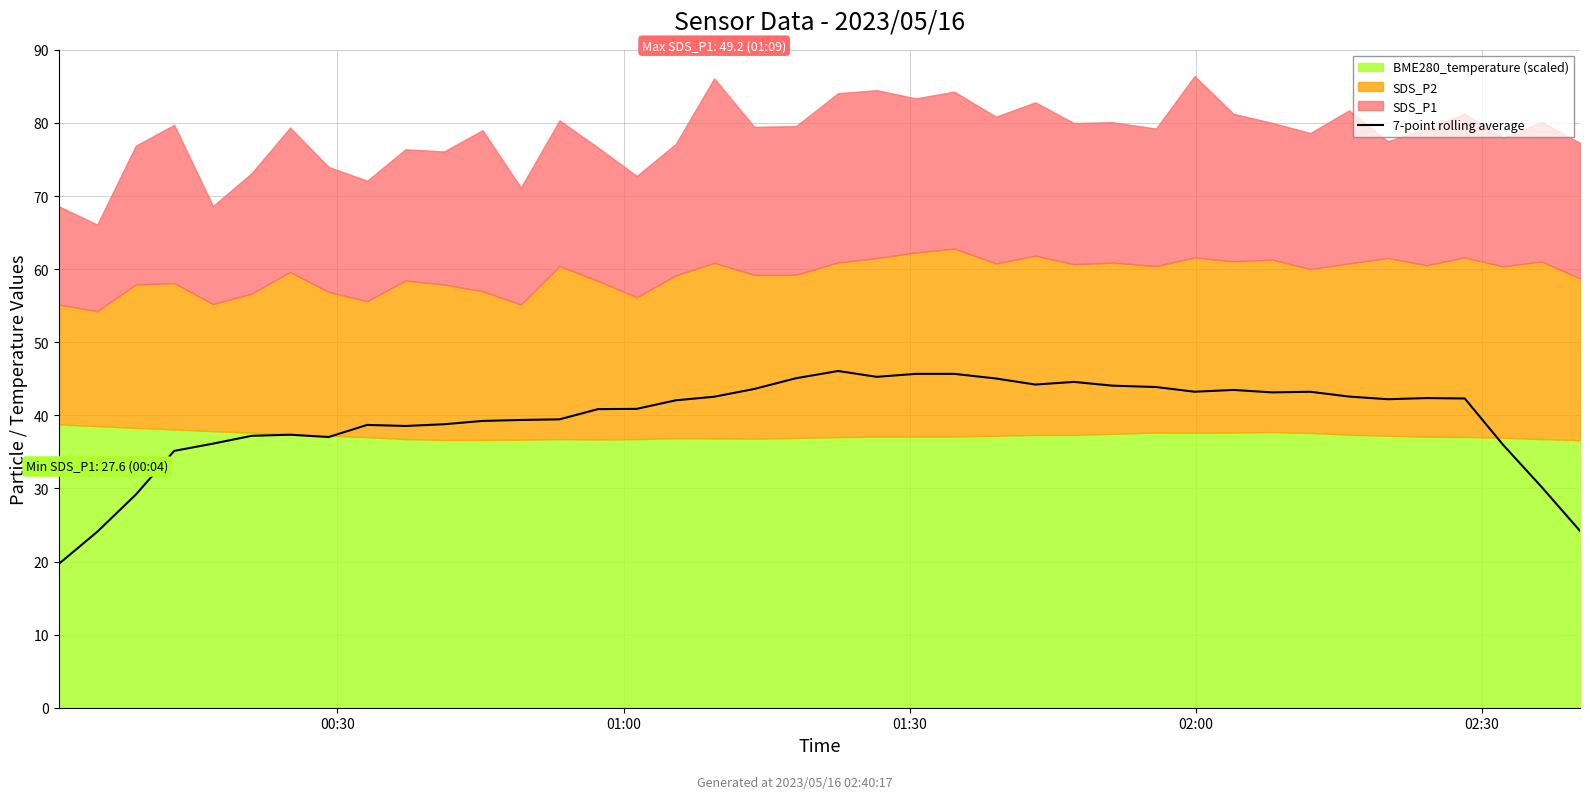

What is the average value?

39.6